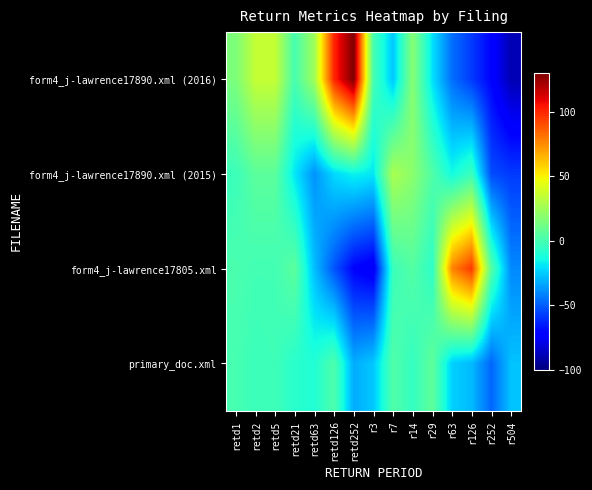

Count the number of data series in this chart.

4